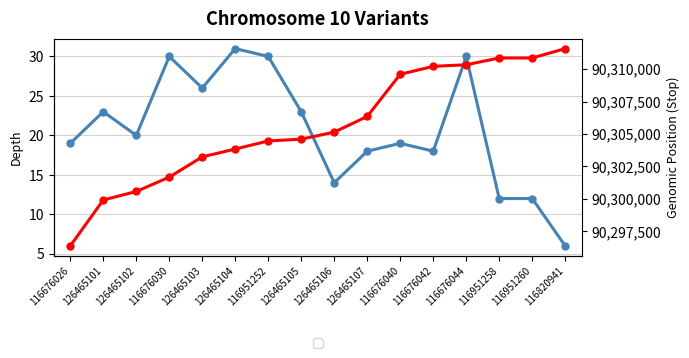

Which series has the largest range (max minus min)?

Stop Position